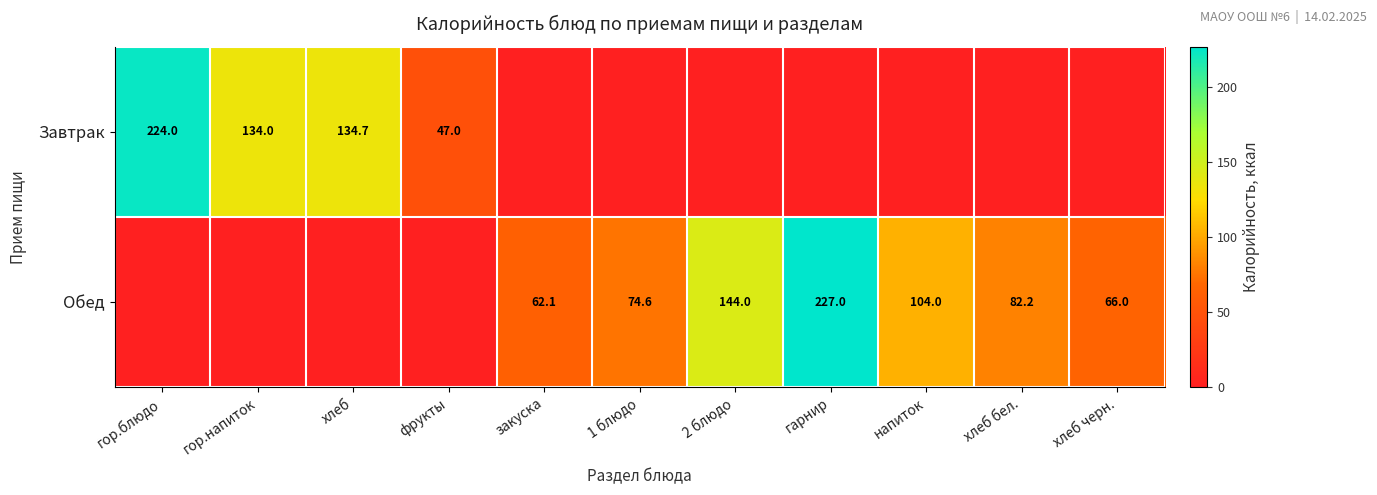

Is it true that Обед equals 104.0 at напиток?

True